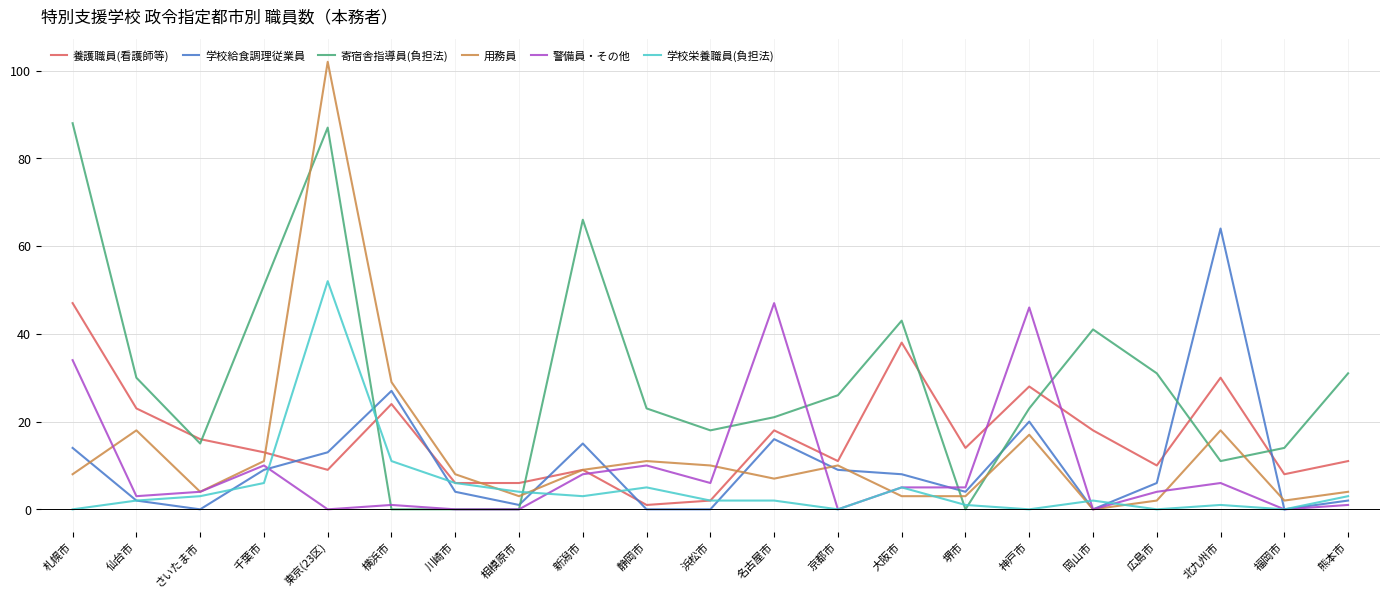

What are all the series names shown in the legend?

養護職員(看護師等), 学校給食調理従業員, 寄宿舎指導員(負担法), 用務員, 警備員・その他, 学校栄養職員(負担法)